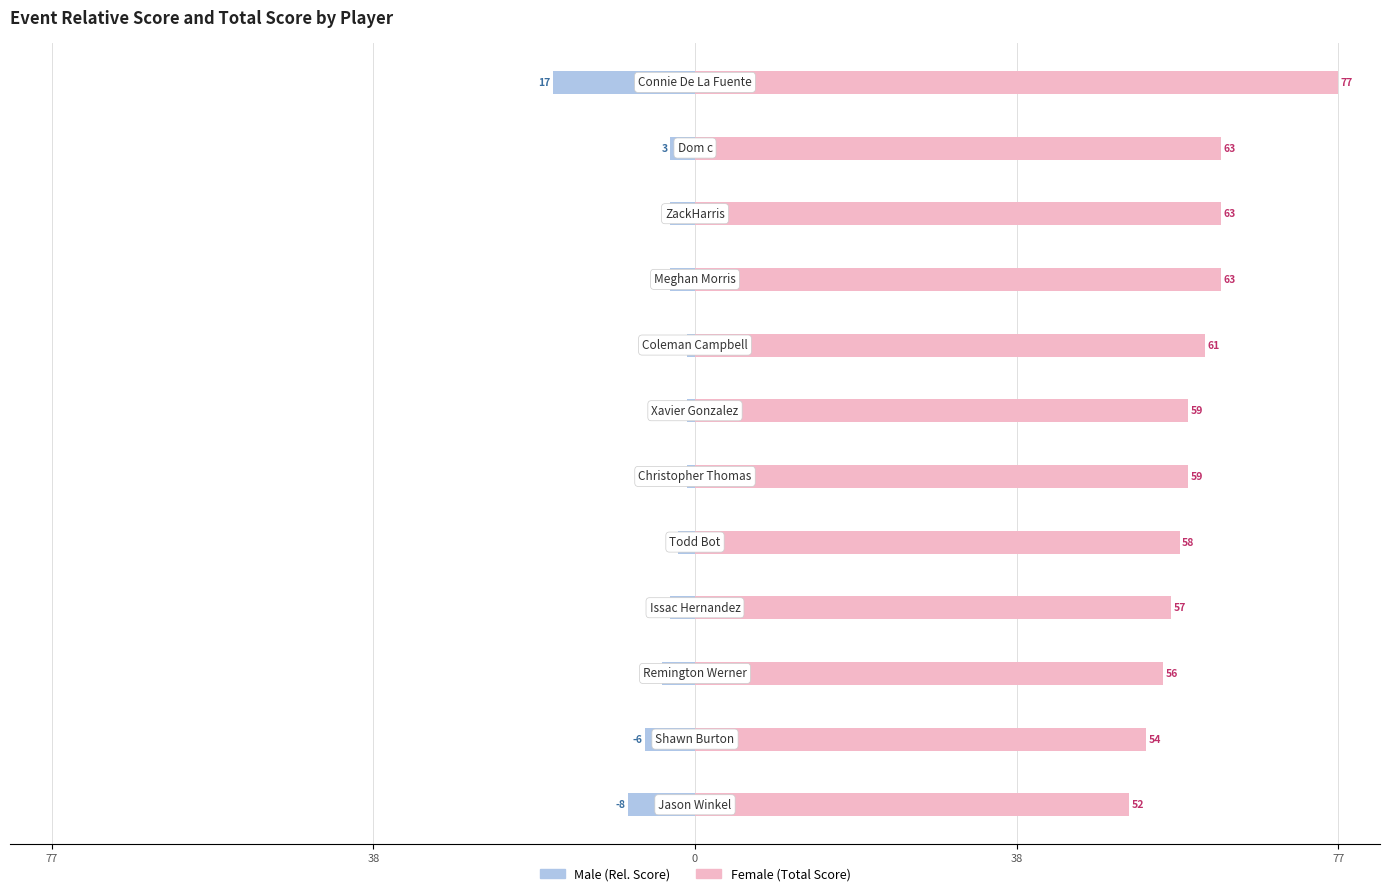

List the series in order of their overall mean, highest first.

Female, Male